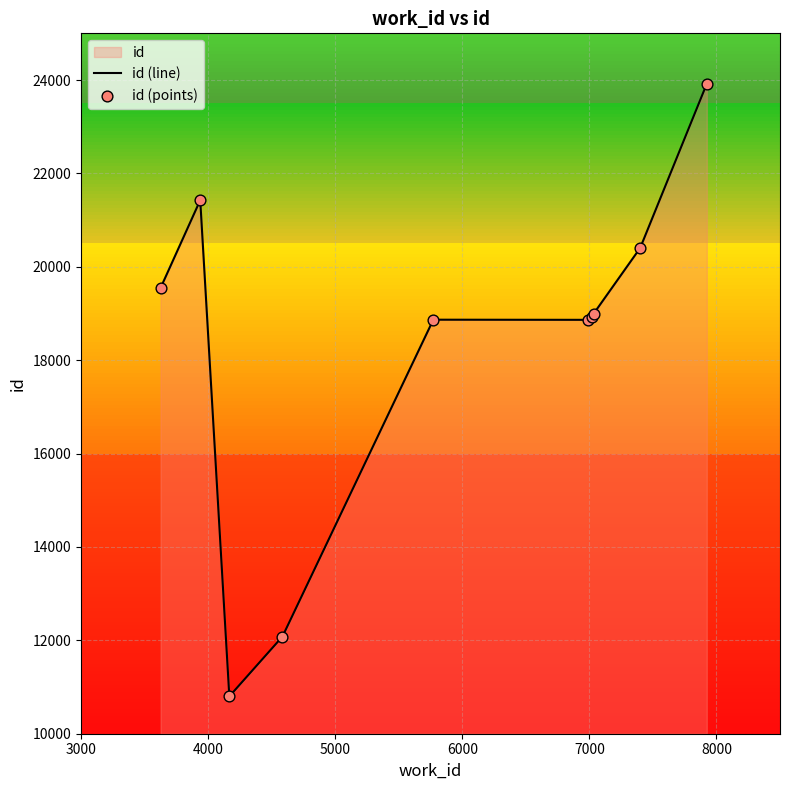

What is the greatest value displayed?

23920